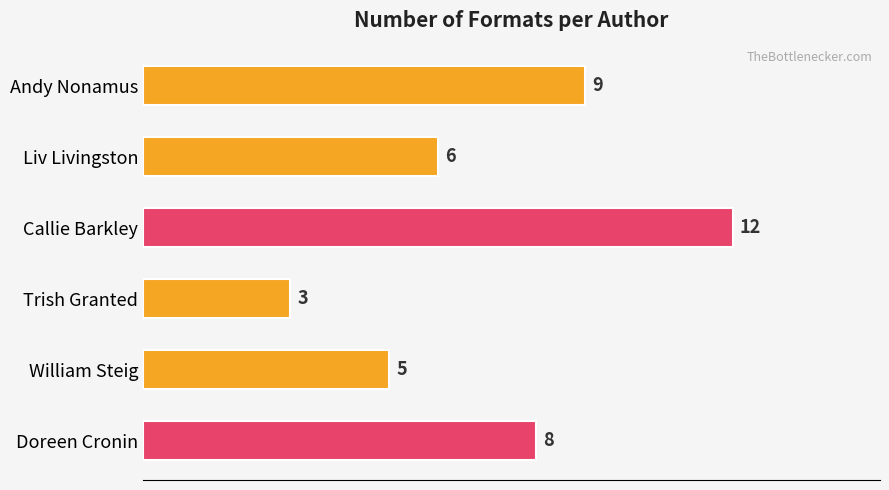

What is the ratio of the value at Andy Nonamus to the value at William Steig?

1.8